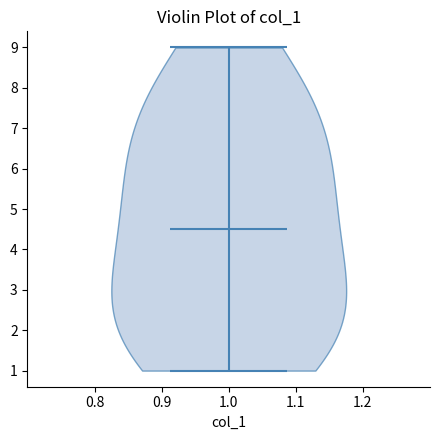

What is the lowest point the violin at x = 1.0 reaches on the y-axis? The values are not printed on the chart, so give them approximately, as read against the axis.

1.0